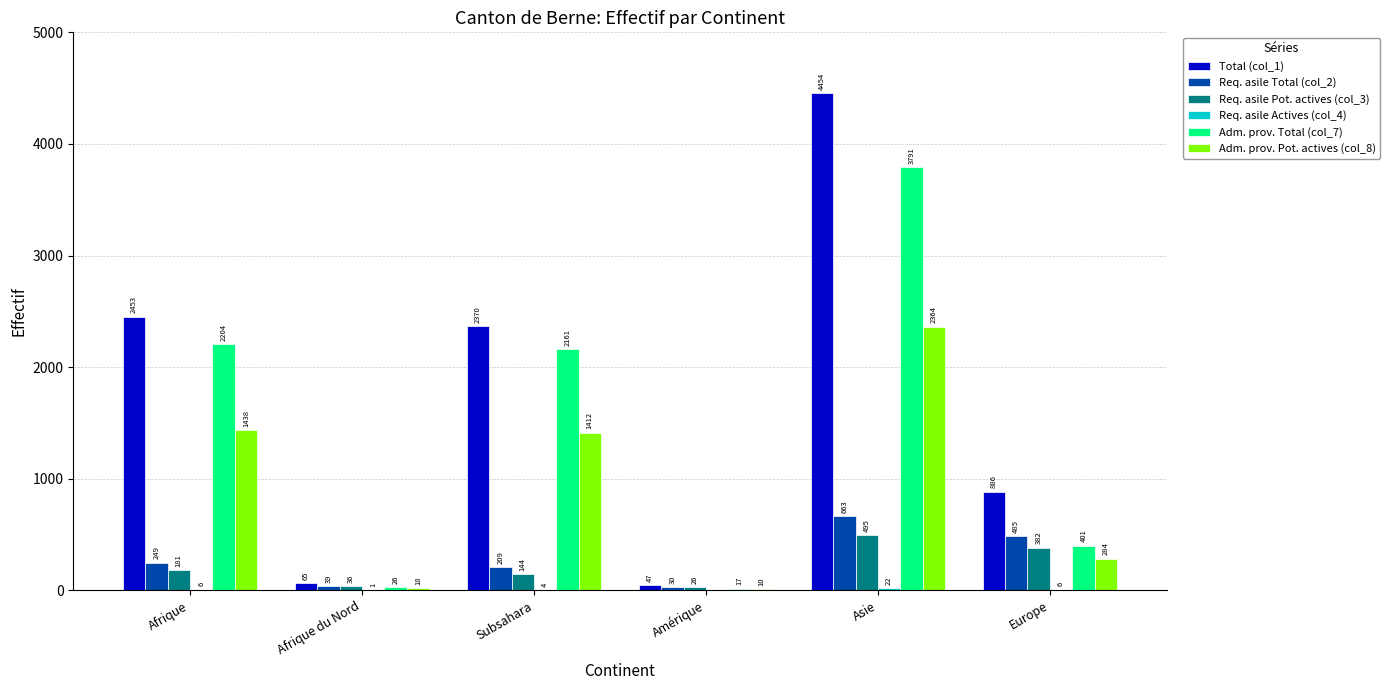

How many groups of bars are there?

6